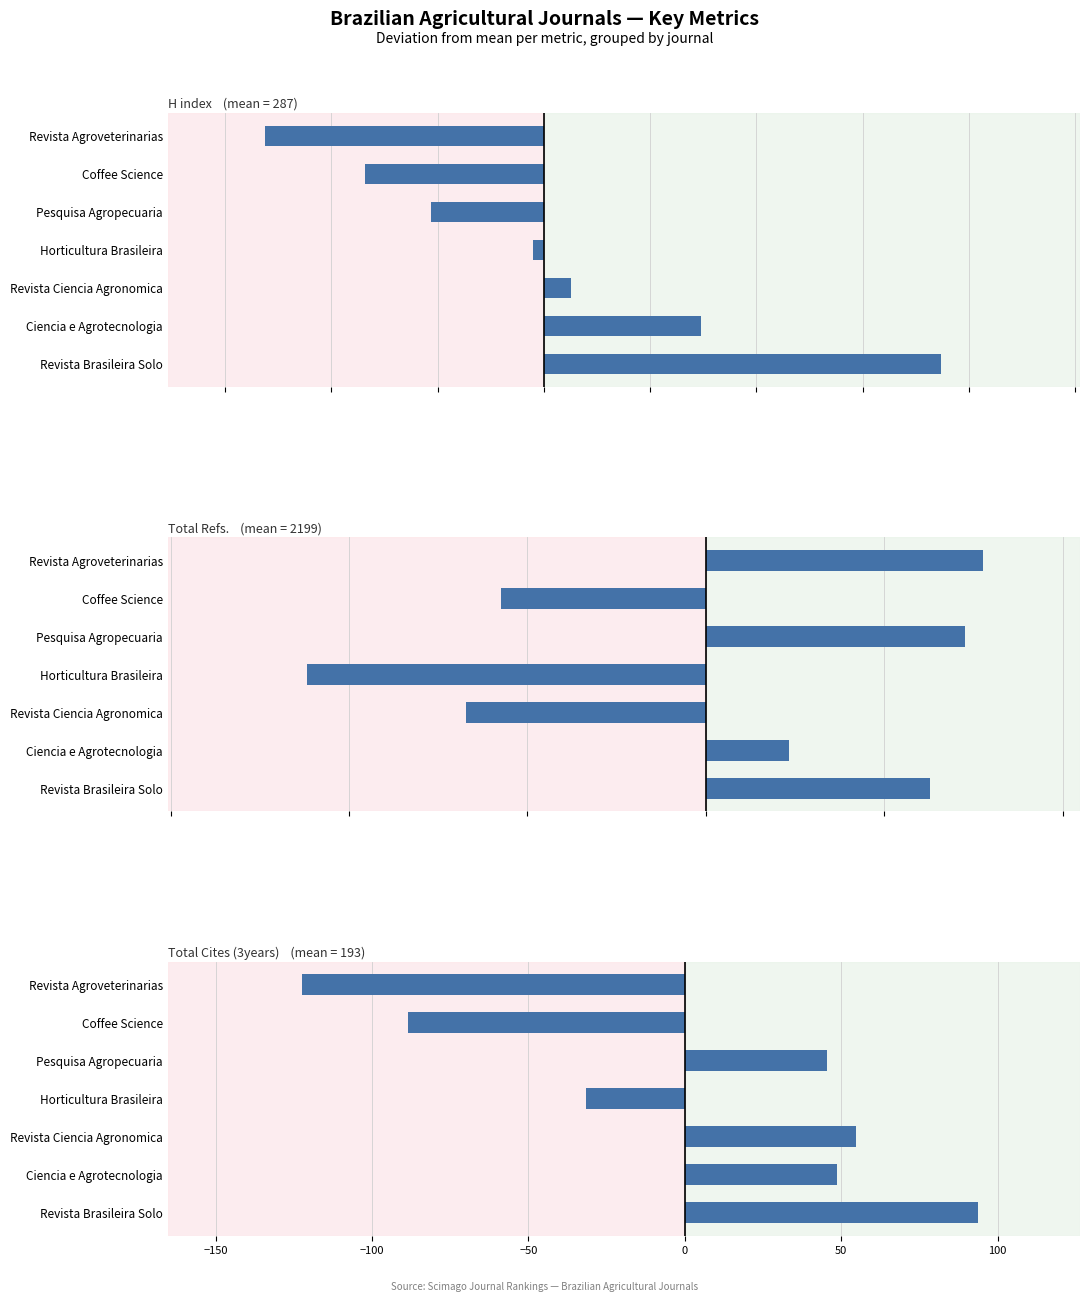

What is the difference between the second highest and minimum values in the Total Refs. series?

1844.0